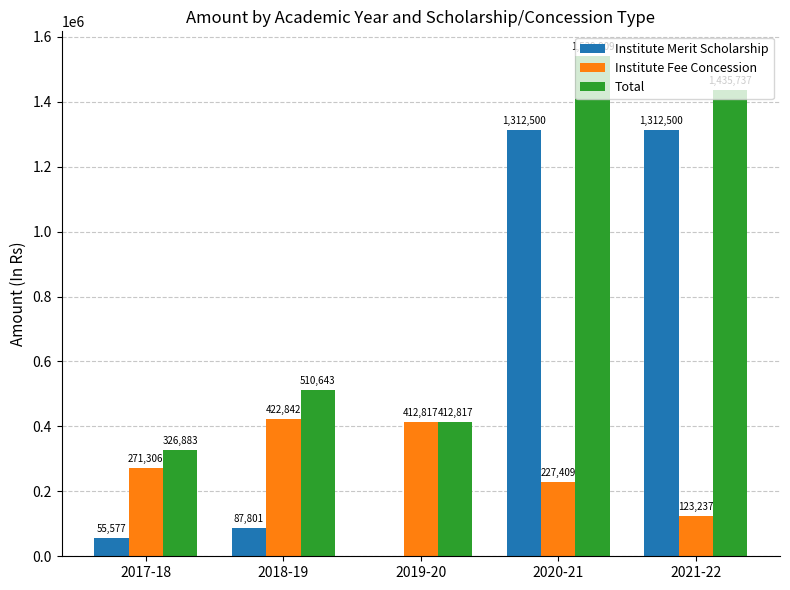

What are all the series names shown in the legend?

Institute Merit Scholarship, Institute Fee Concession, Total